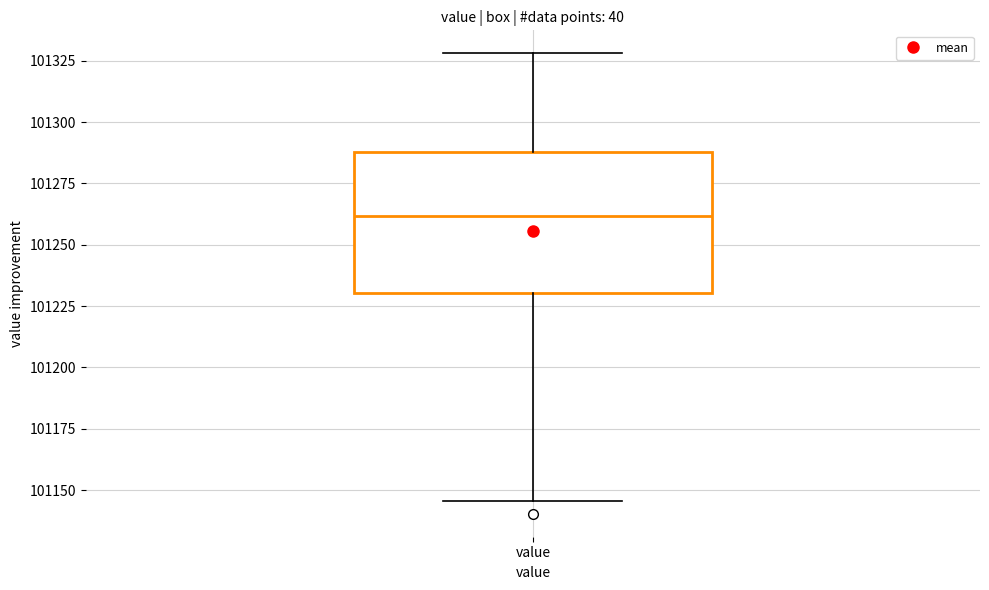

Where does the upper whisker of the box for value end on the y-axis? The values are not printed on the chart, so give them approximately, as read against the axis.

101330